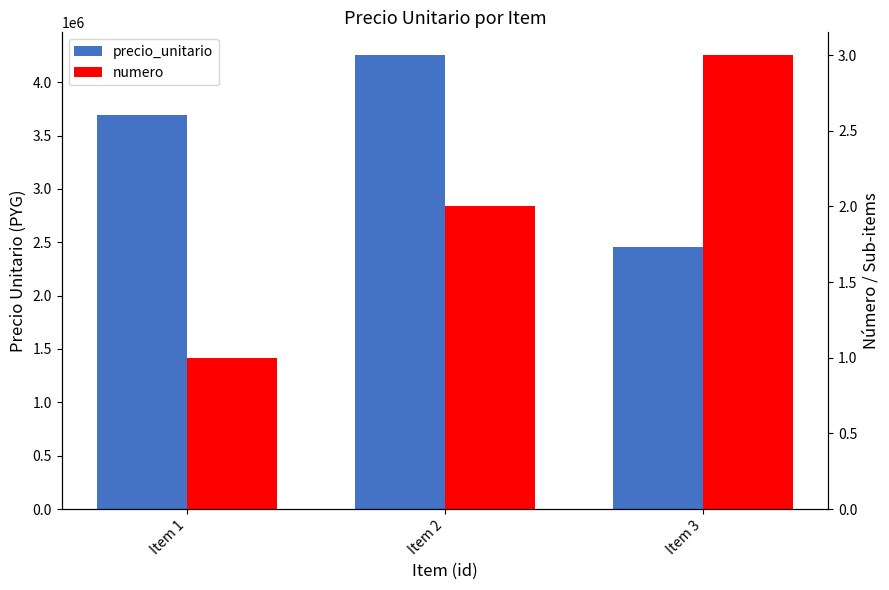

What is the greatest value displayed?

4255000